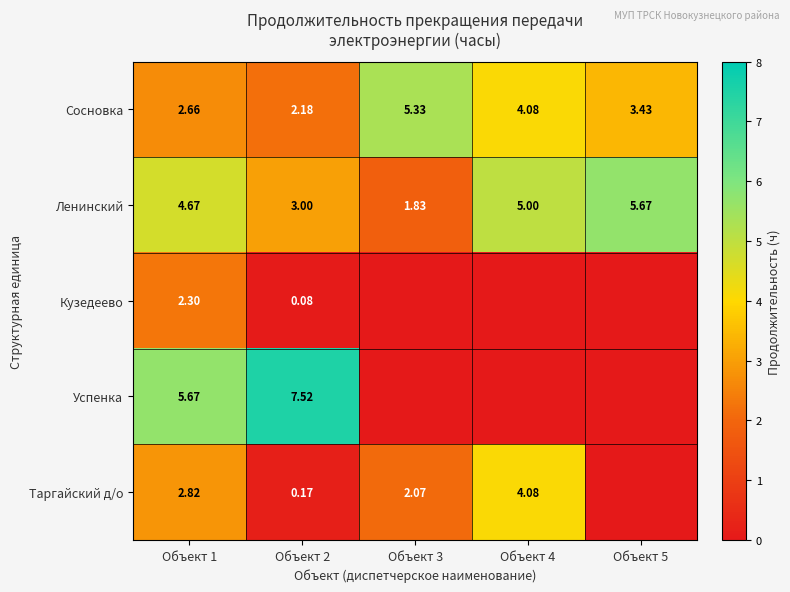

Between Объект 1 and Объект 2, which series saw the biggest shift?

Таргайский д/о